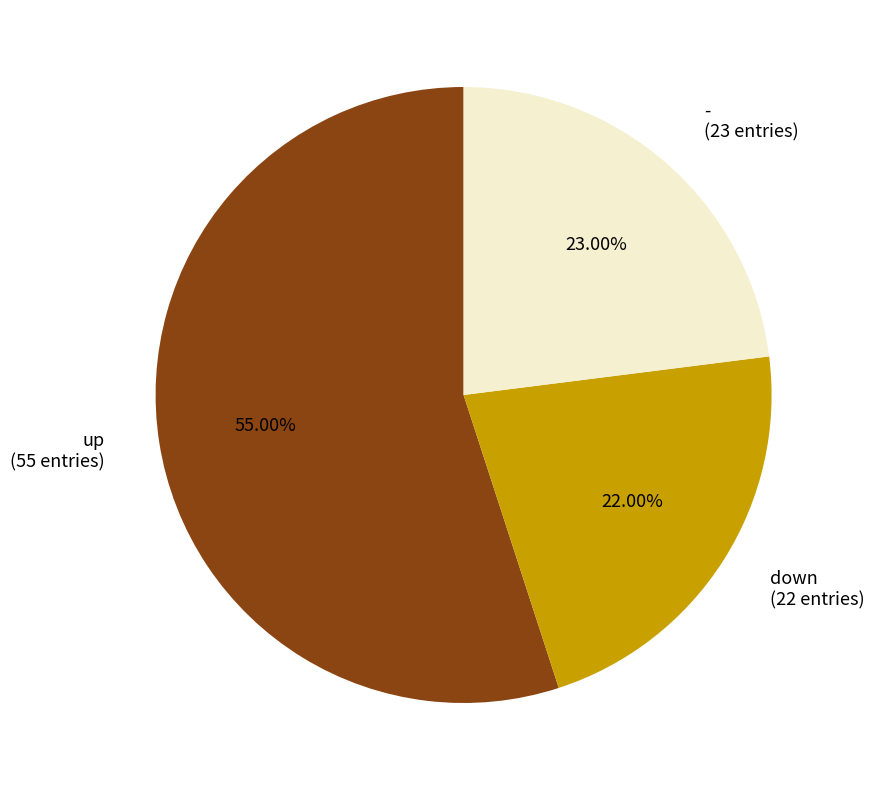

To the nearest percent, what is the difference between the down and up slice percentages?

33%